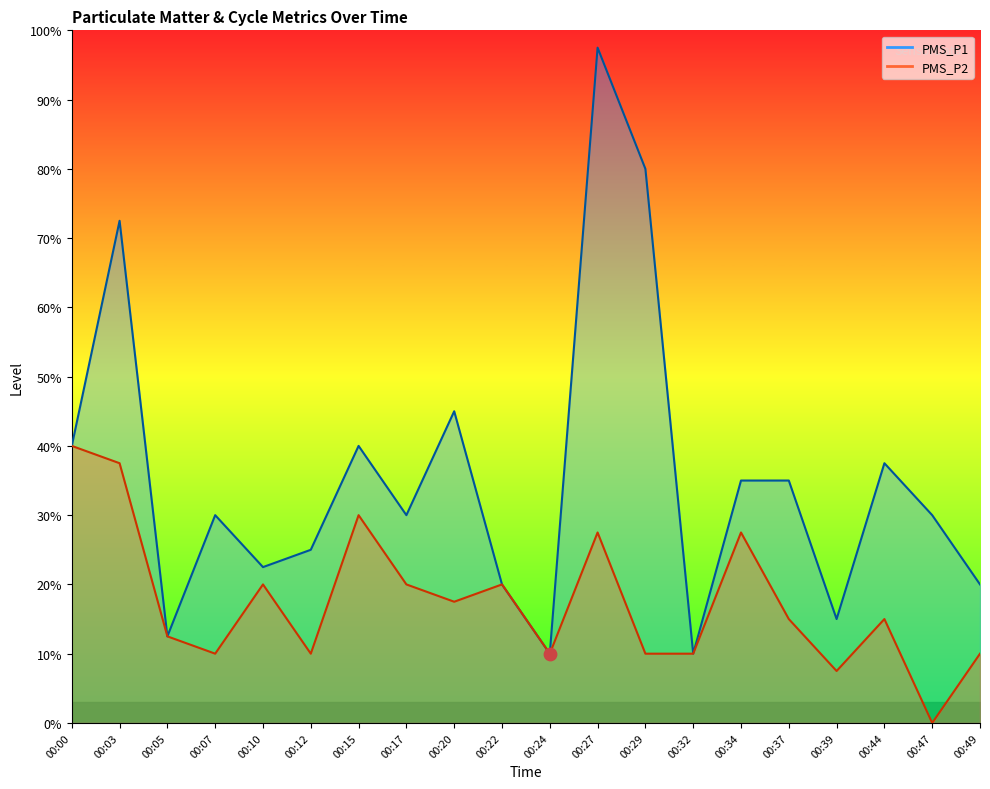

At how many categories does at least one series exceed 3?

9